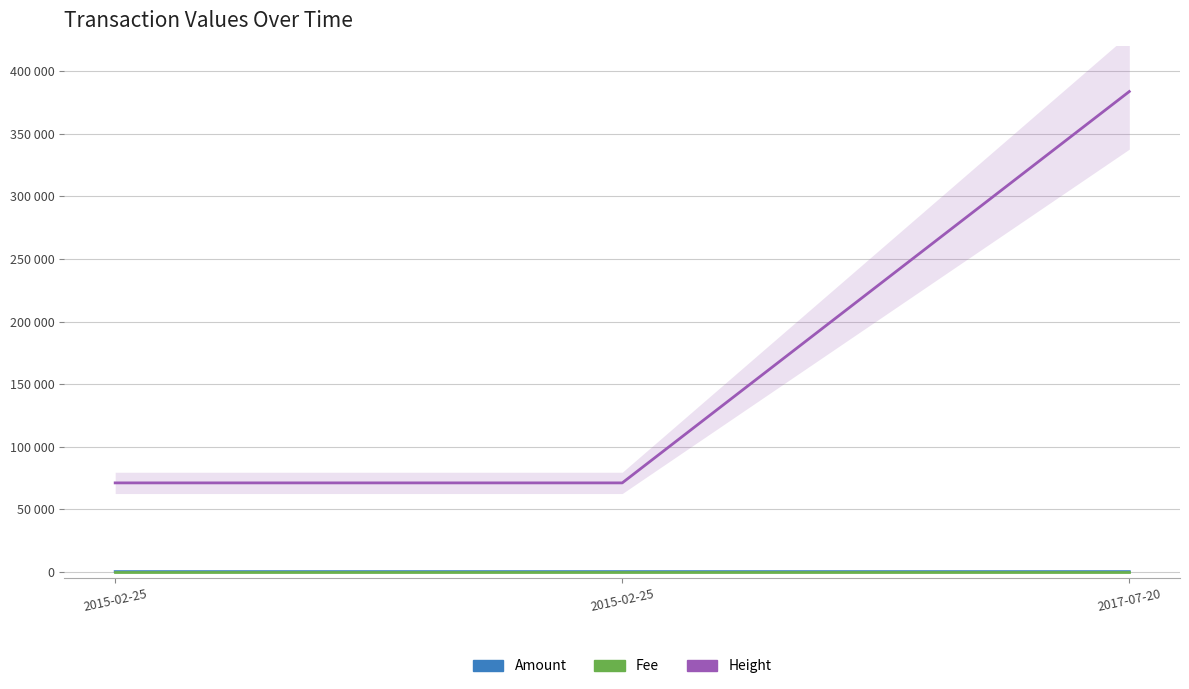

What are all the series names shown in the legend?

Amount, Fee, Height